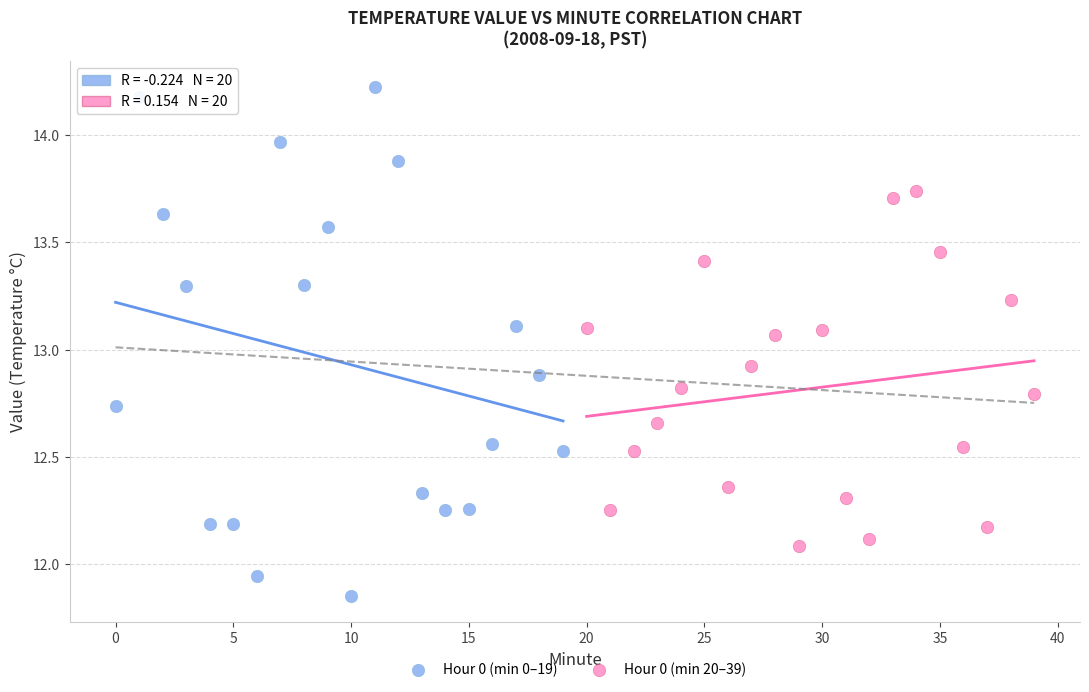

Which series reaches the maximum Y coordinate?

Hour 0 (min 0–19)